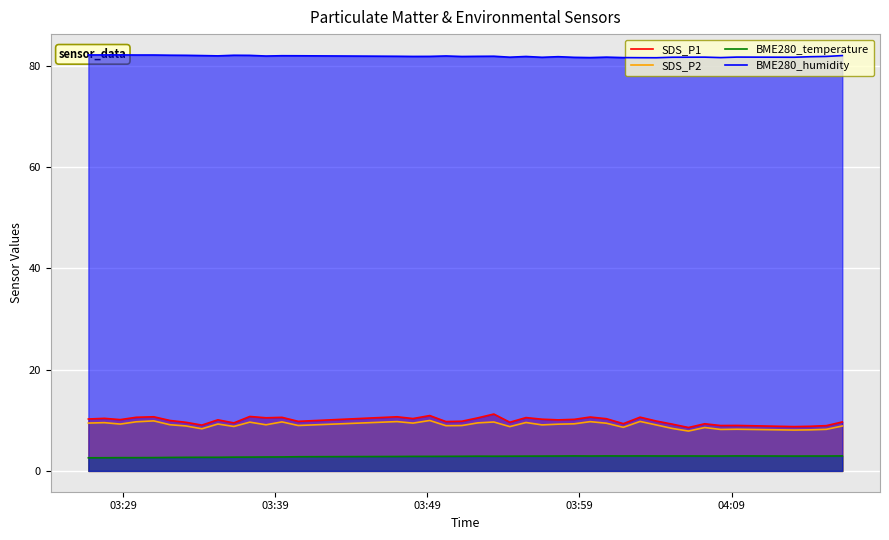

At how many categories does at least one series exceed 3?

40